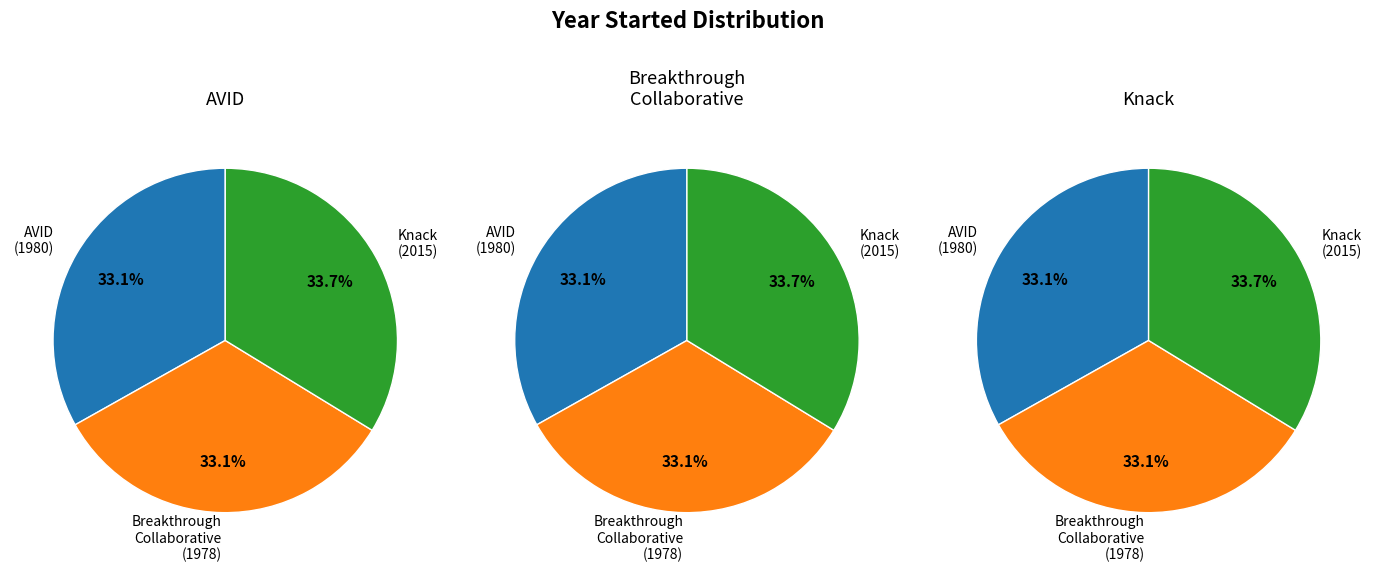

What percentage do 1 and 2 together represent?

66.9%